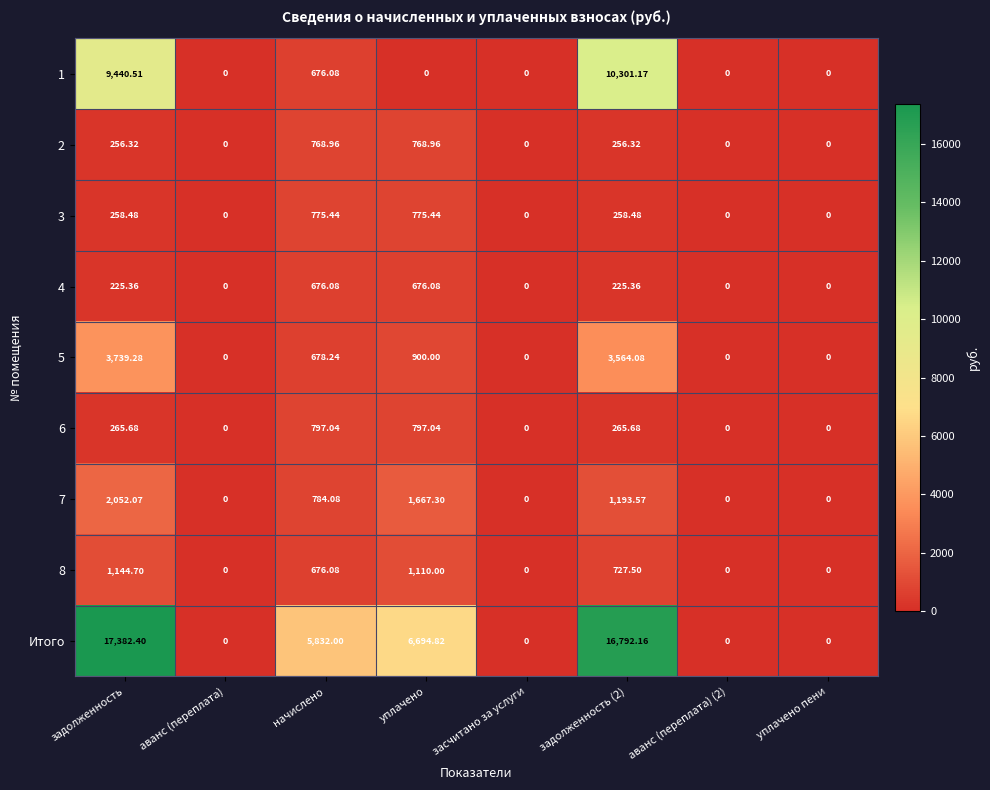

What is the total value across all series at задолженность?

34764.8